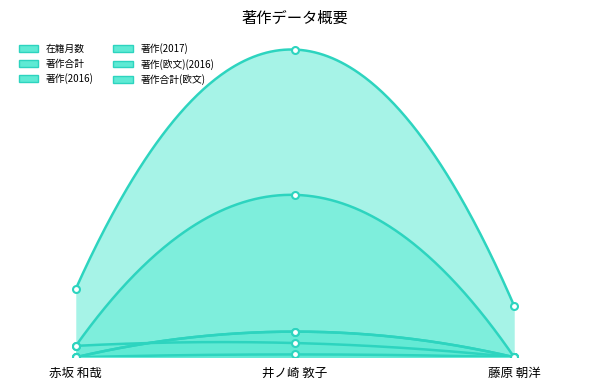

Which series has the largest total across all categories?

在籍月数